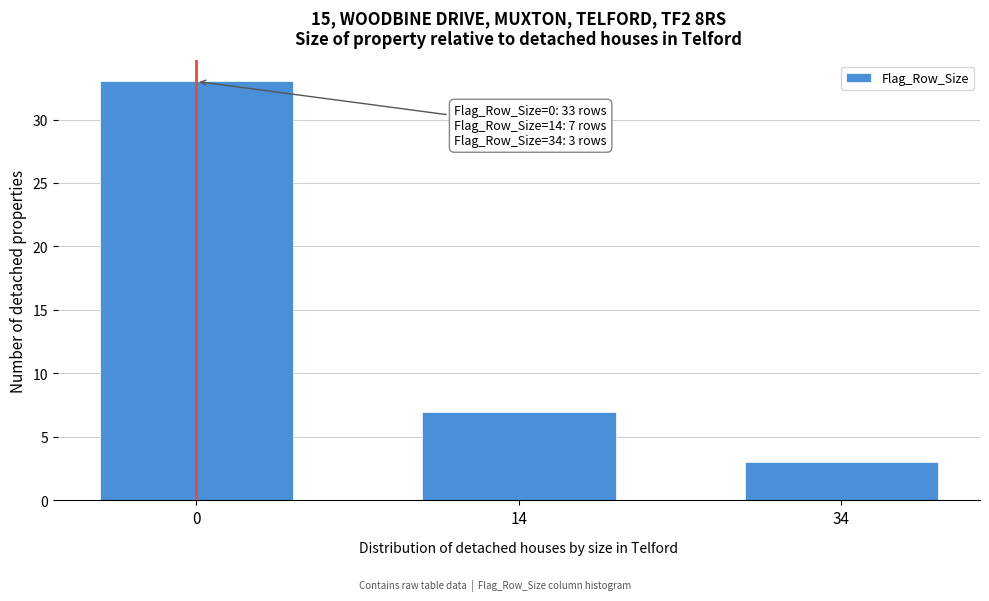

Reading left to right, extract all data points from this chart.

33	7	3